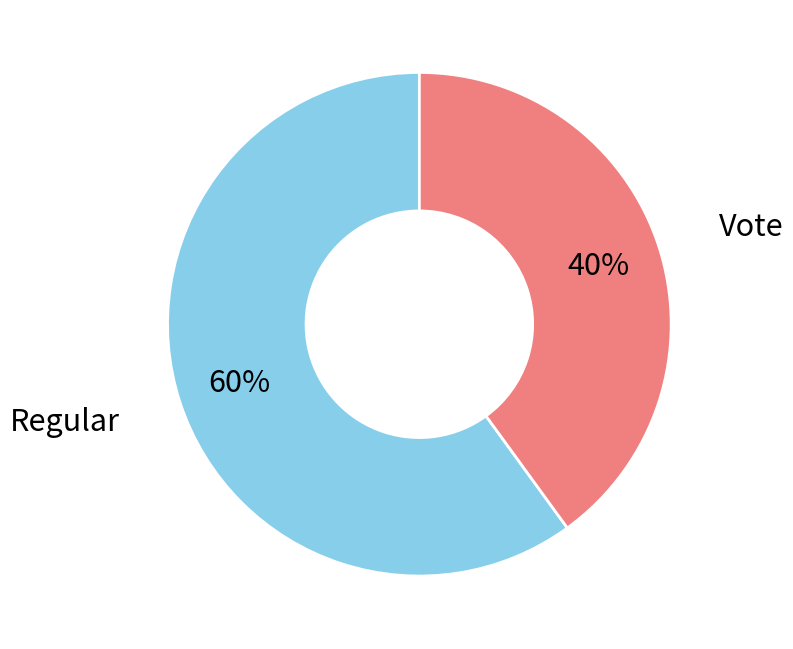

Does any single category account for the majority?

Yes